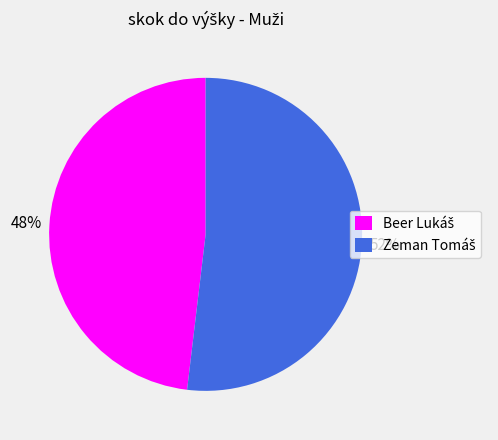

Is there a majority slice in this chart?

Yes